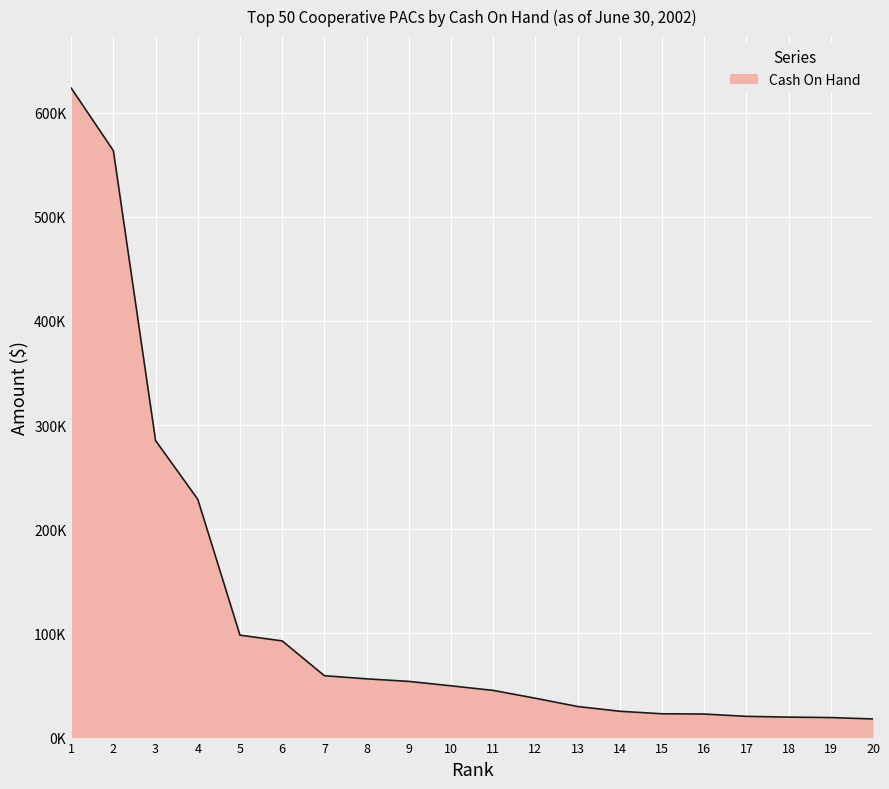

The value at 10 is 72046.2. True or false?

False